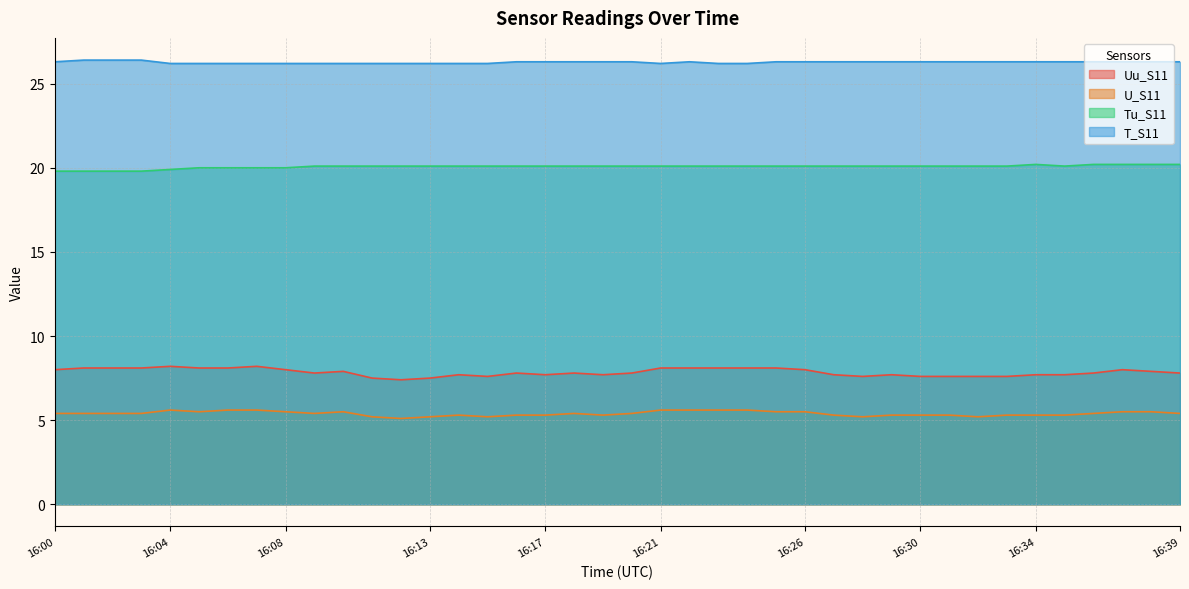

At which label is Tu_S11 closest to 20?

16:05